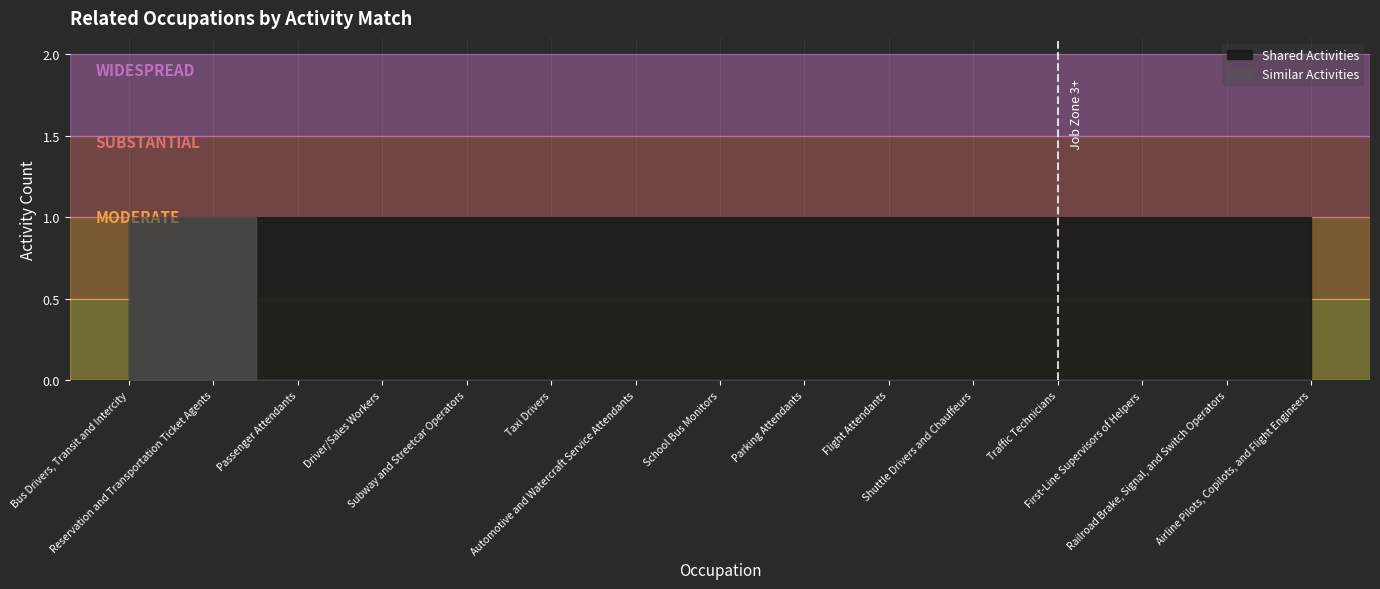

Does the chart display data point markers on the line(s)?

No